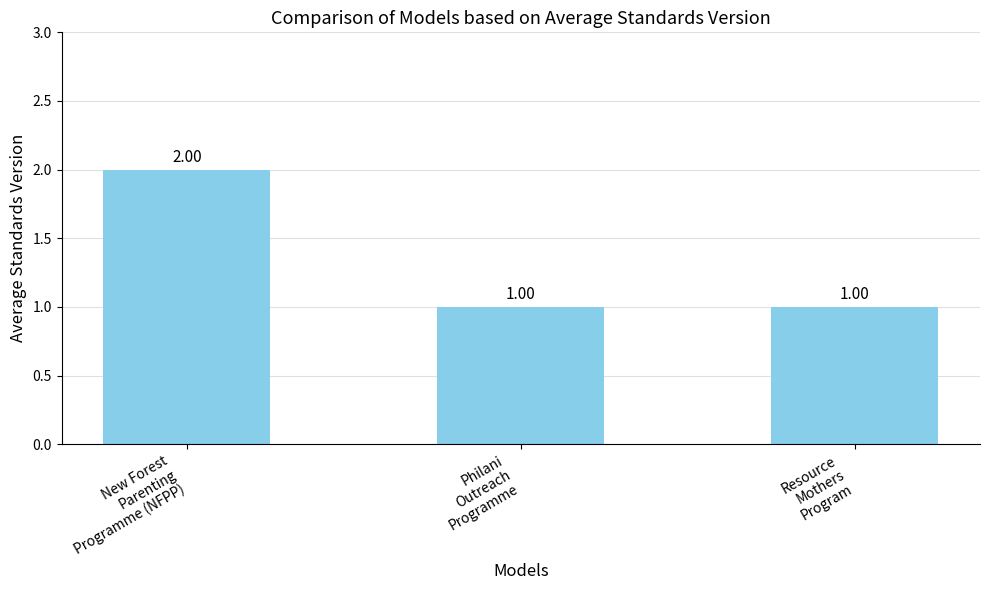

What is the label of the 1st bar from the left?

New Forest
Parenting
Programme (NFPP)